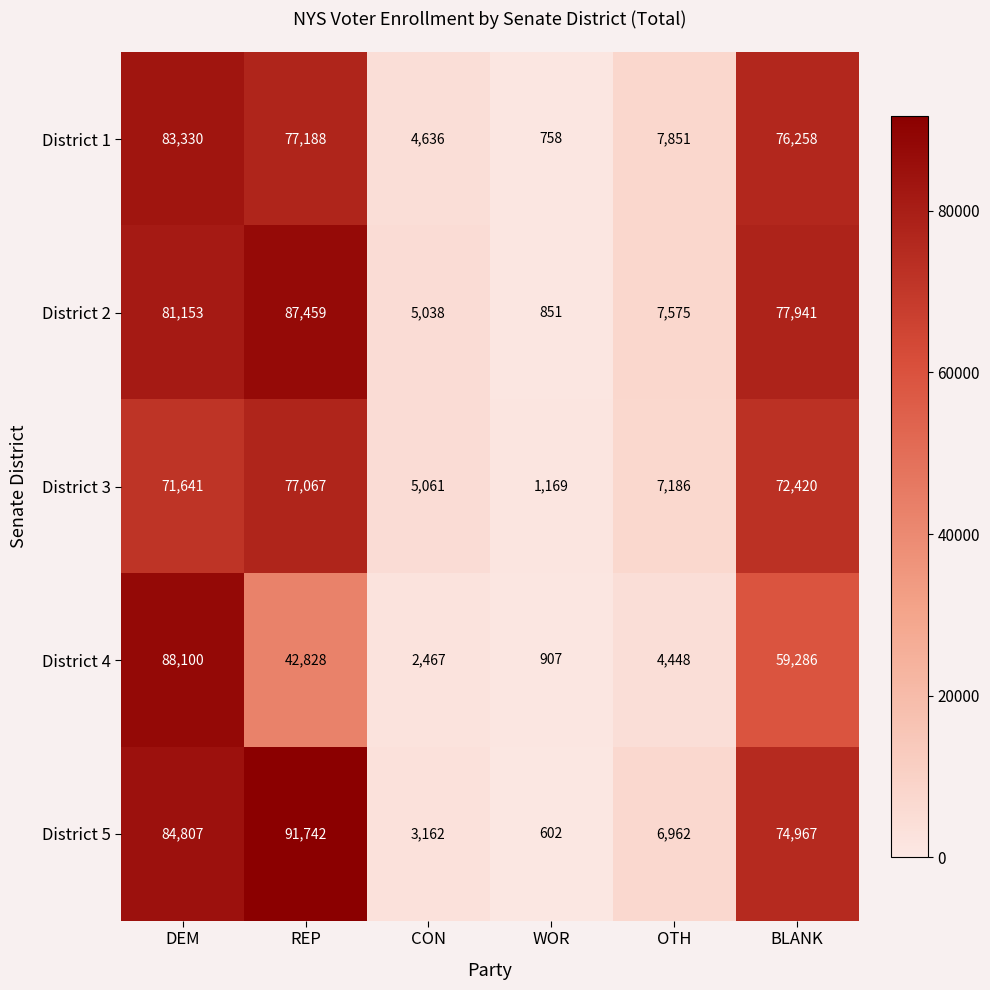

List the labels in order of District 4 value, largest first.

DEM, BLANK, REP, OTH, CON, WOR